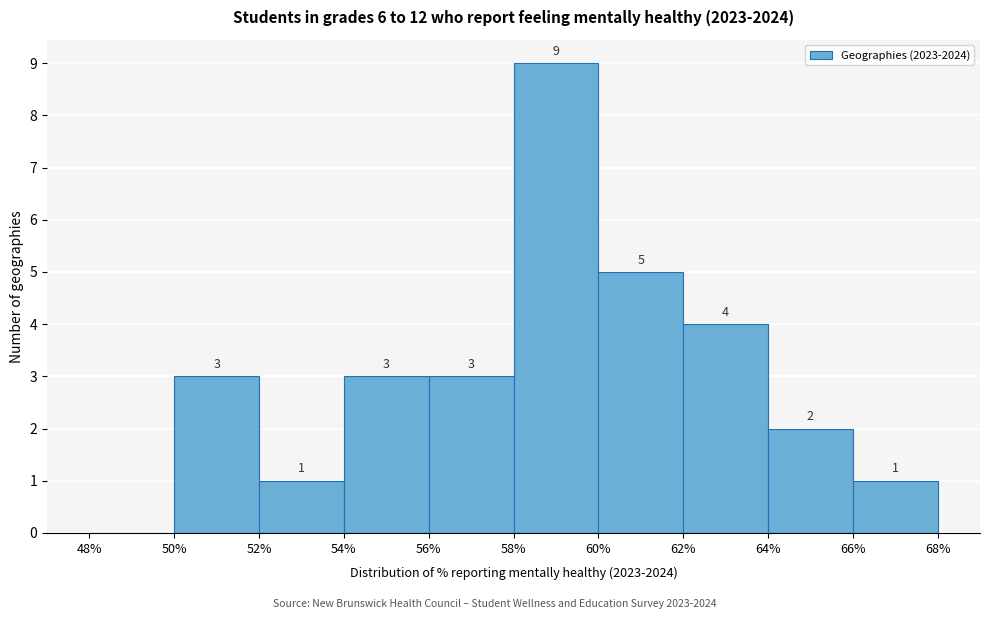

Which range on the x-axis has the tallest bar?

58% to 60%